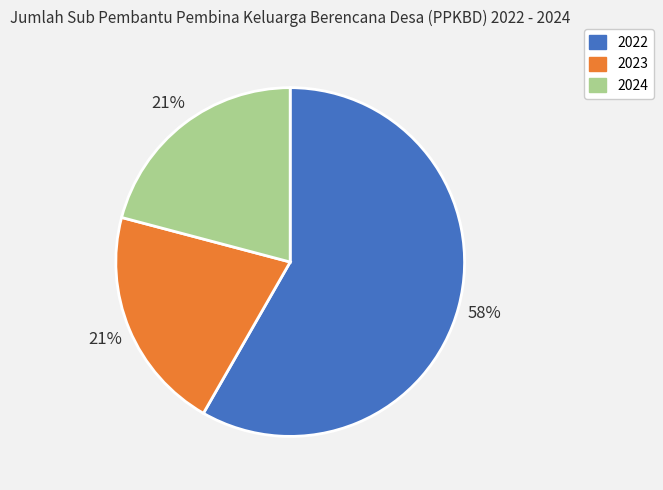

True or false: 2022 accounts for 45% of the total.

False